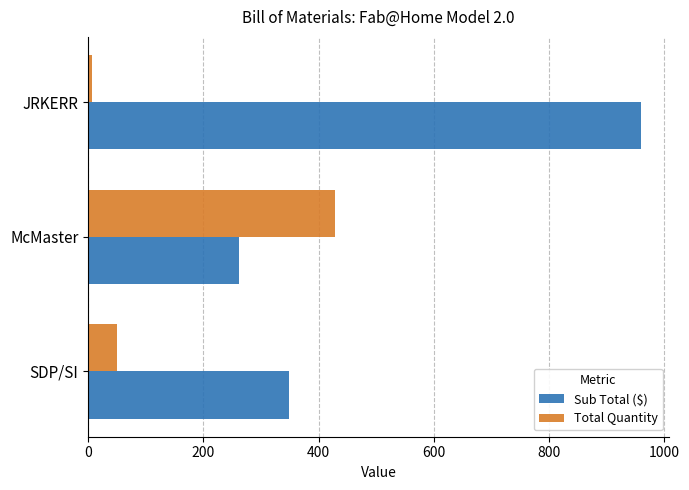

At which category is the sum across all series the highest?

JRKERR